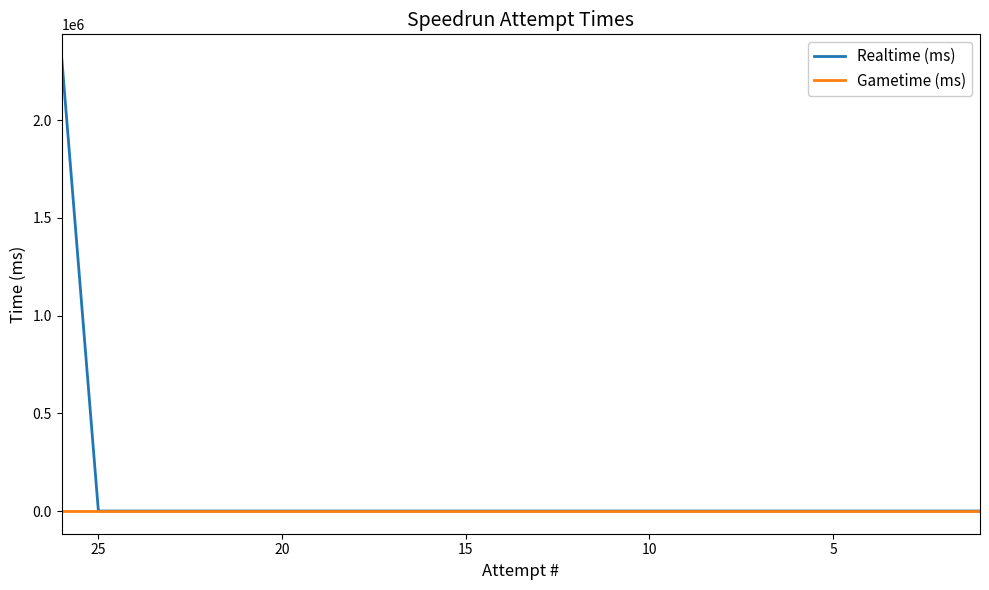

What are all the series names shown in the legend?

Realtime (ms), Gametime (ms)